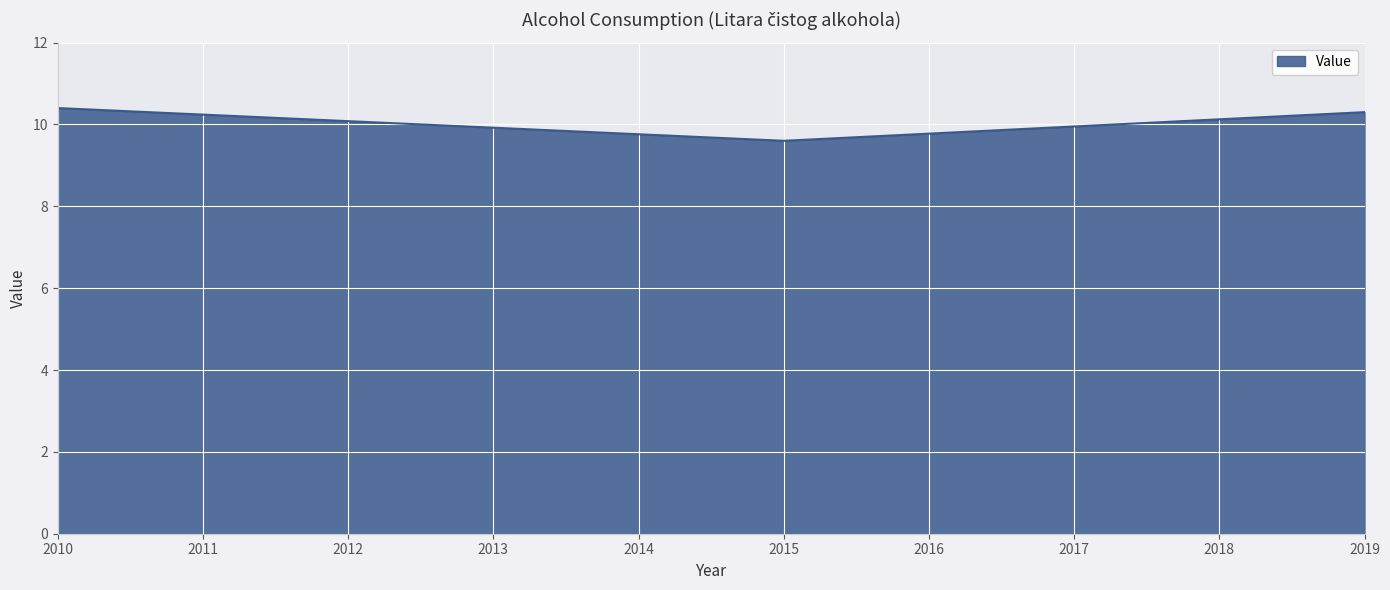

List the labels in order of value, largest first.

2010, 2019, 2015